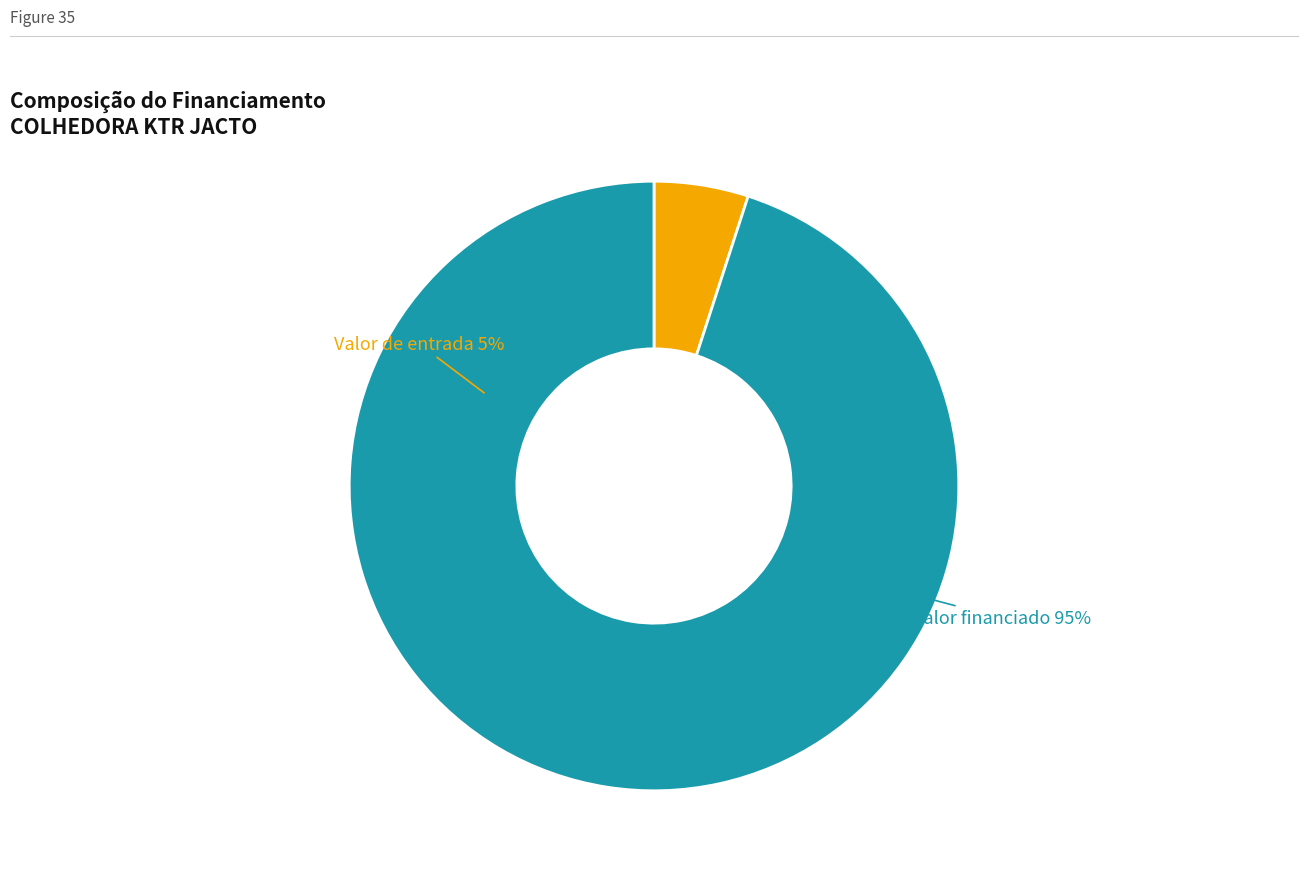

Count the number of slices in the pie.

2